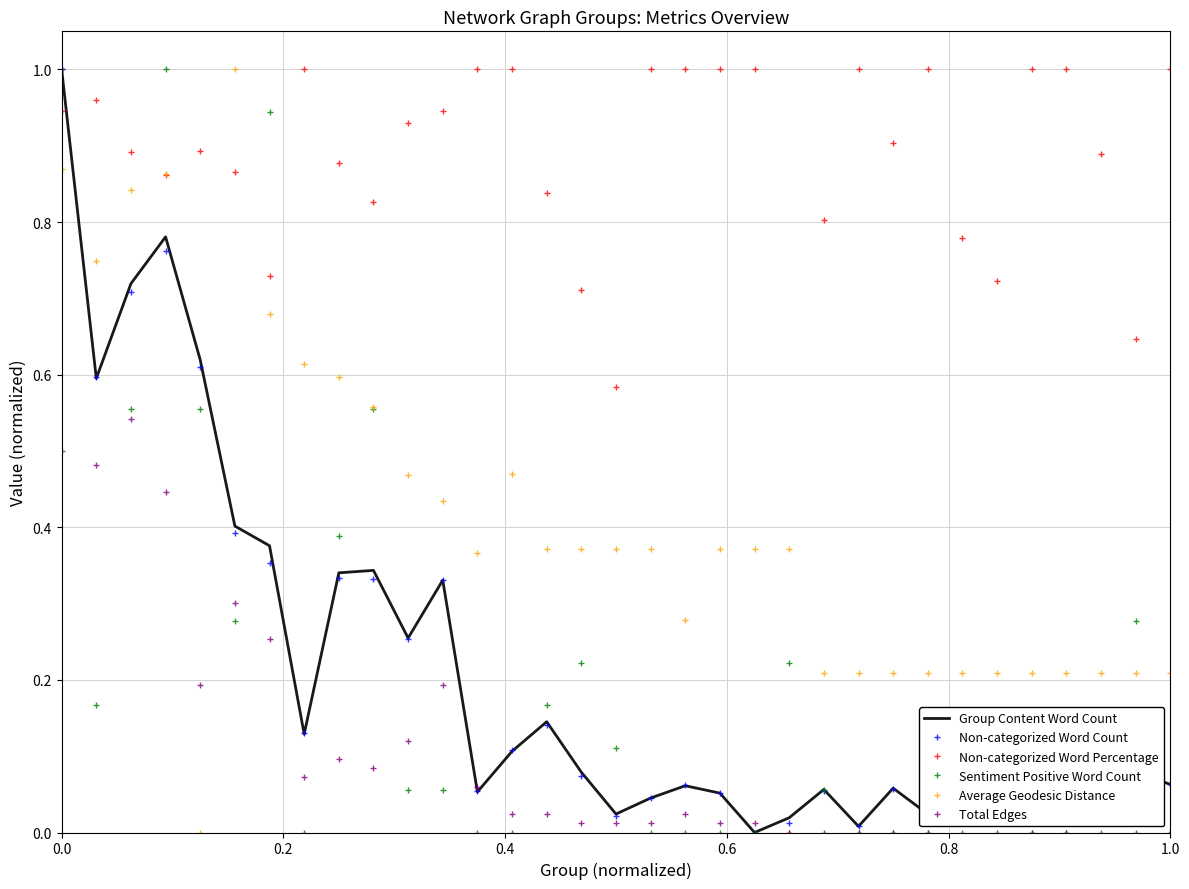

Which series has the largest total across all categories?

Non-categorized Word Percentage